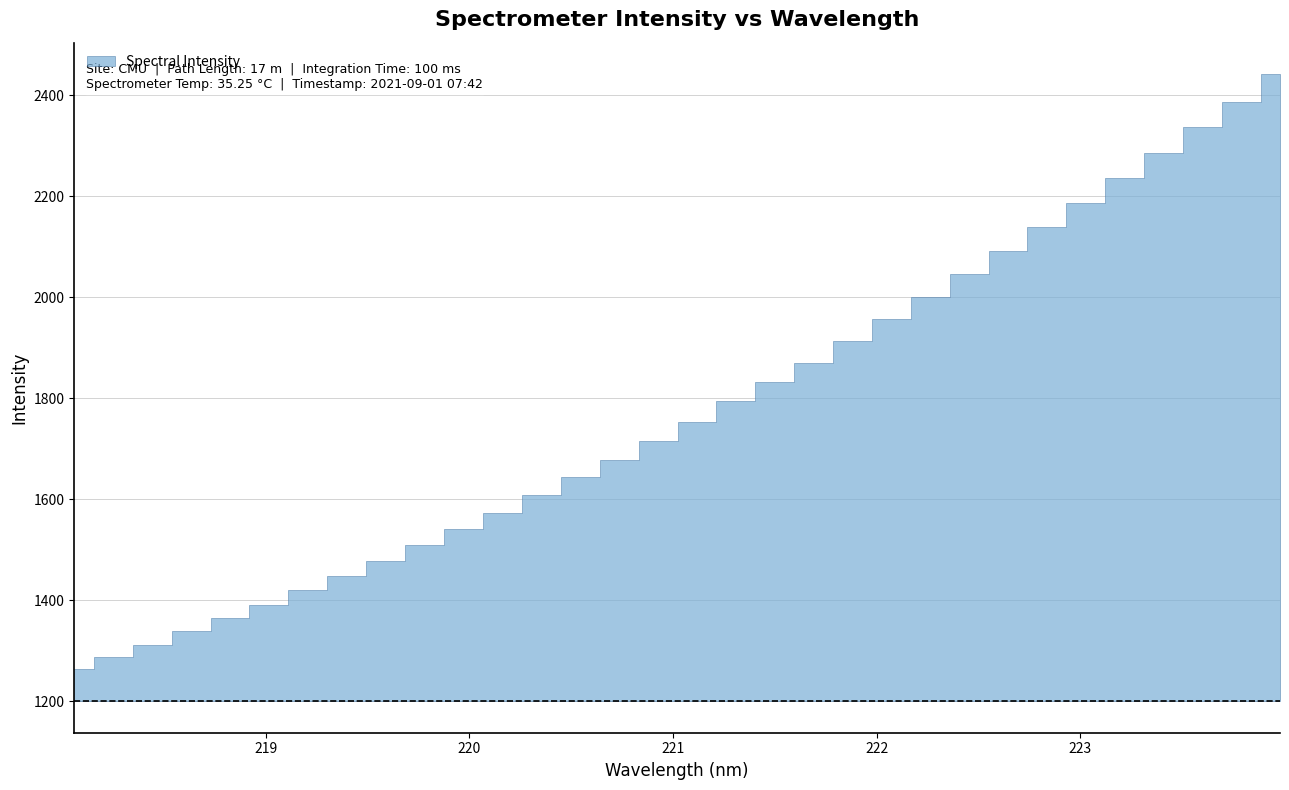

The chart shows a value of 478.3 at 219.589. True or false?

False